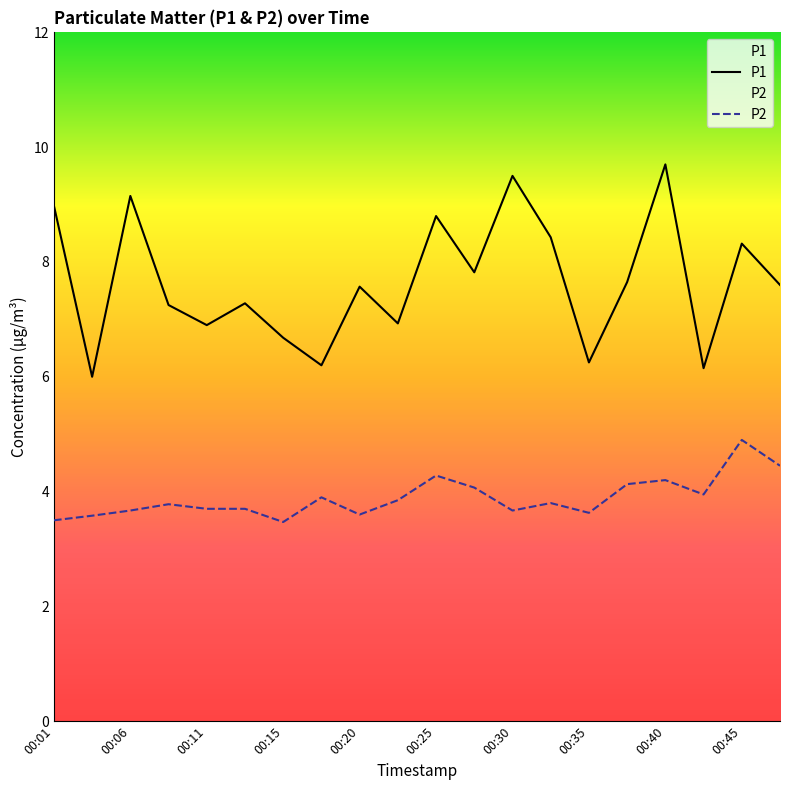

What is the spread (max minus min) of values at 00:11?

3.2